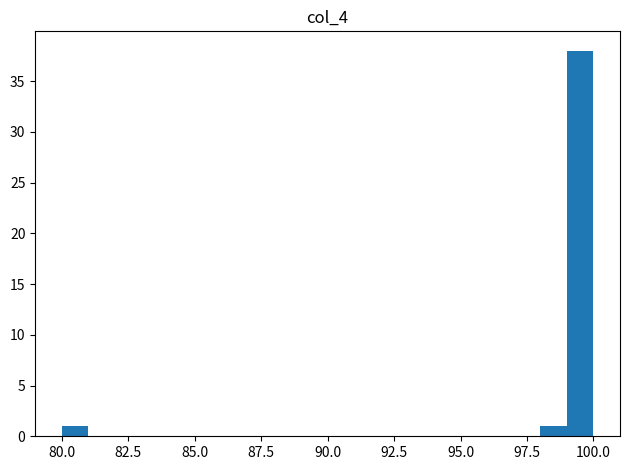

Read against the x-axis, roughly where is the centre of the tallest bar?

99.5